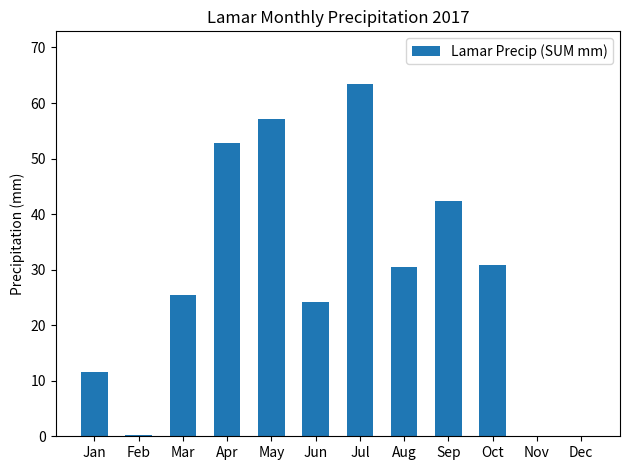

What is the greatest value displayed?

63.4